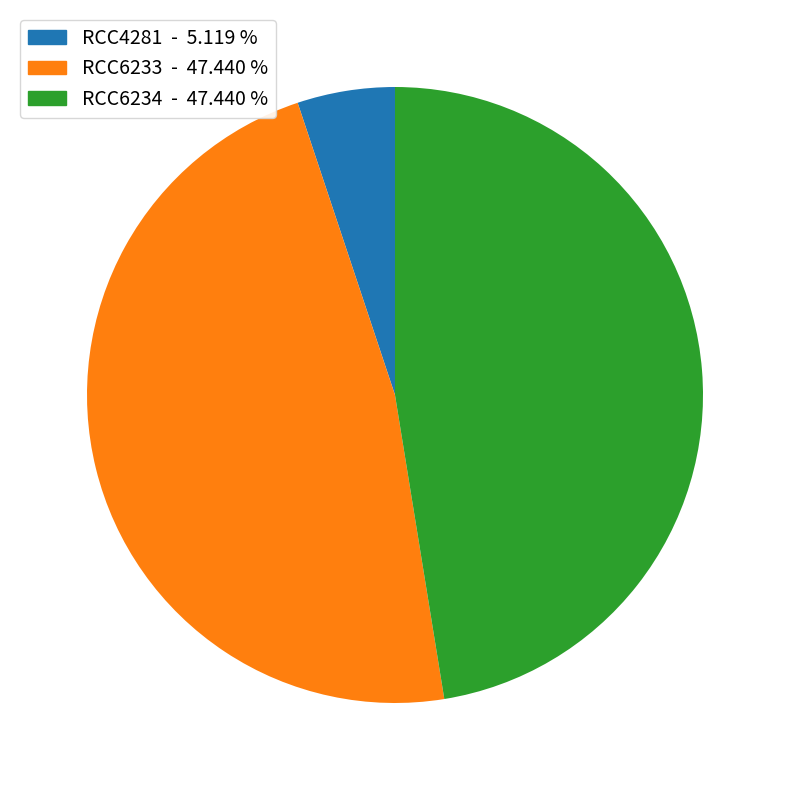

Combined, do RCC4281 and RCC6233 account for over 50%?

Yes